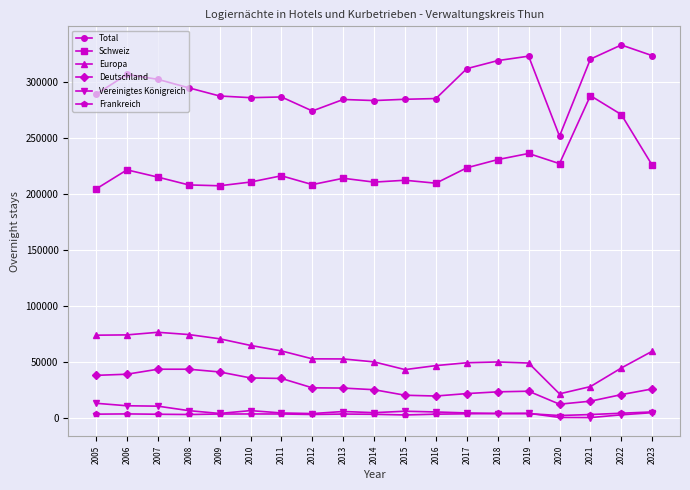

What is the lowest value of the Total series?

251406